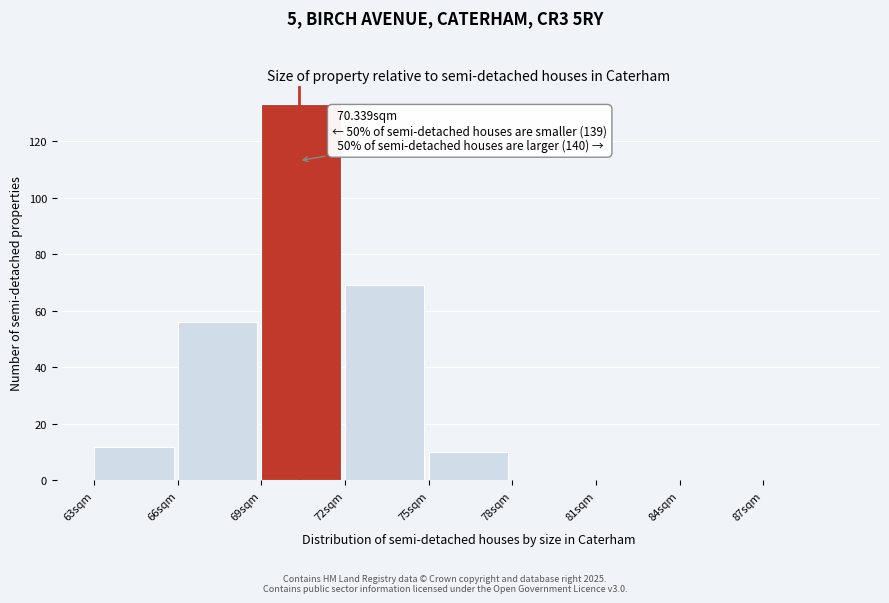

Which range on the x-axis has the tallest bar?

69 to 72